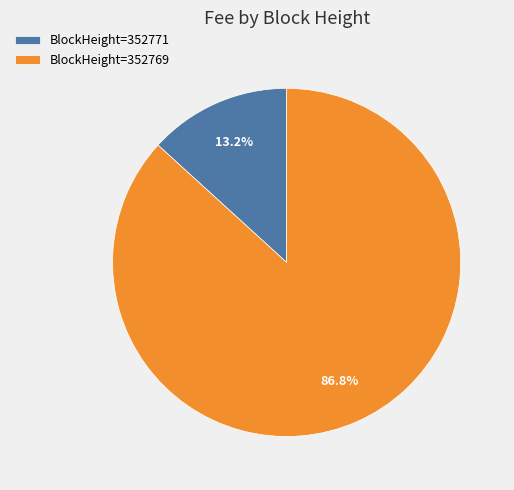

How much of the chart is everything except BlockHeight=352769?

13.2%